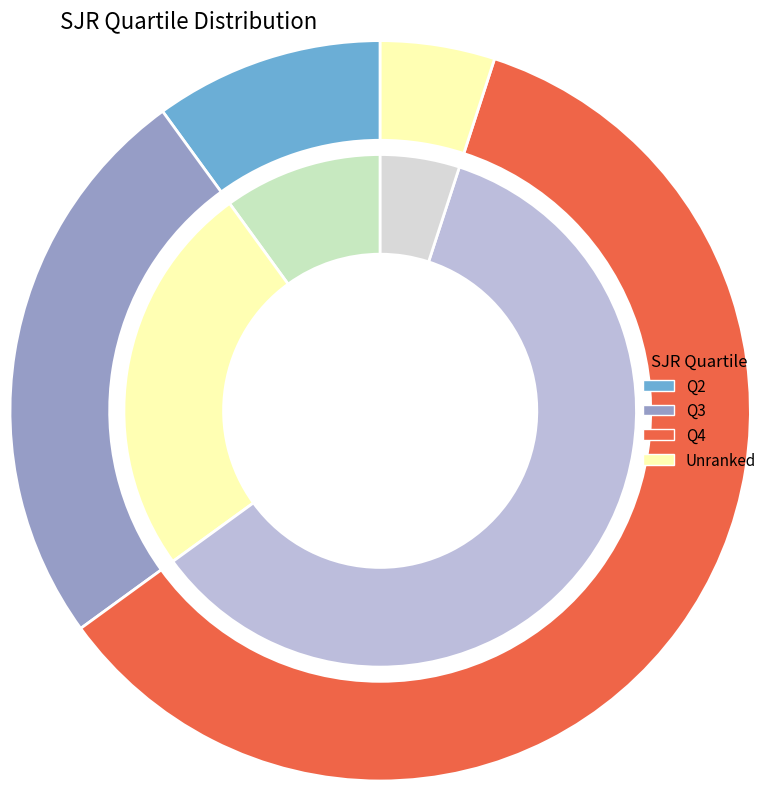

Which slice is the largest?

Q4